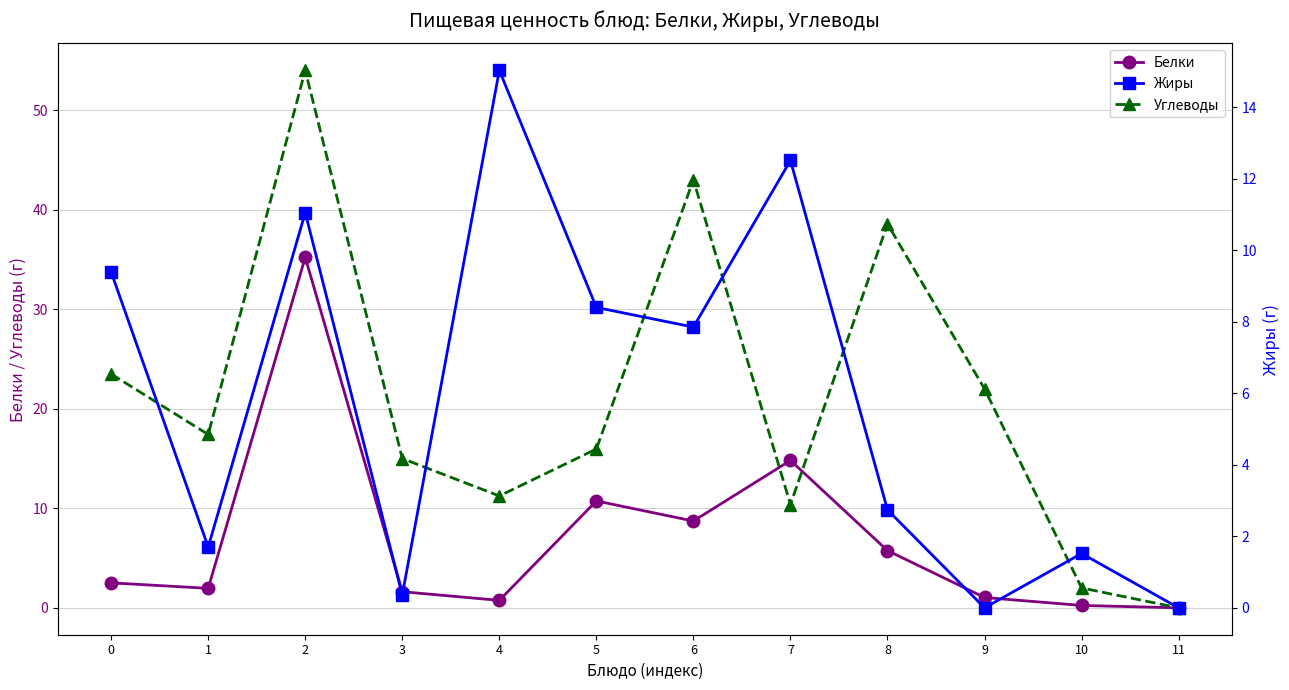

What is the spread (max minus min) of values at 5?

7.6